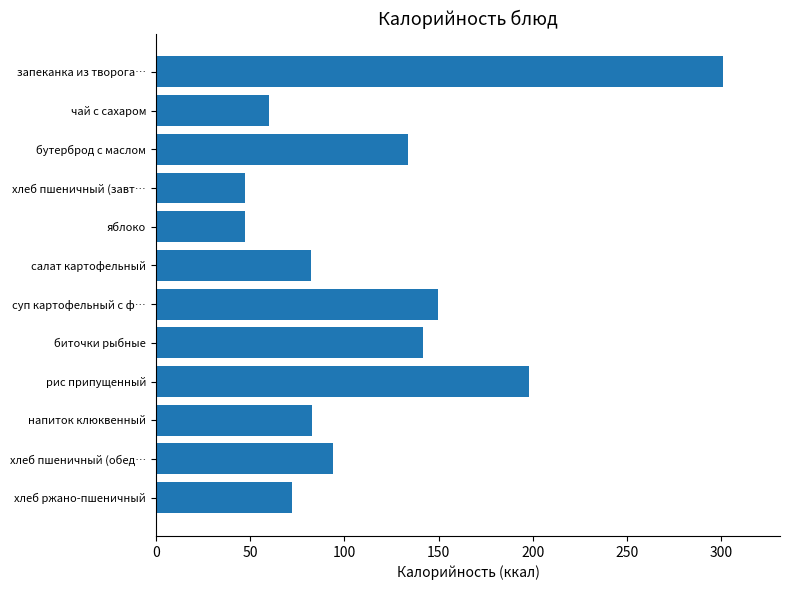

True or false: the data shows 218.5 at биточки рыбные.

False